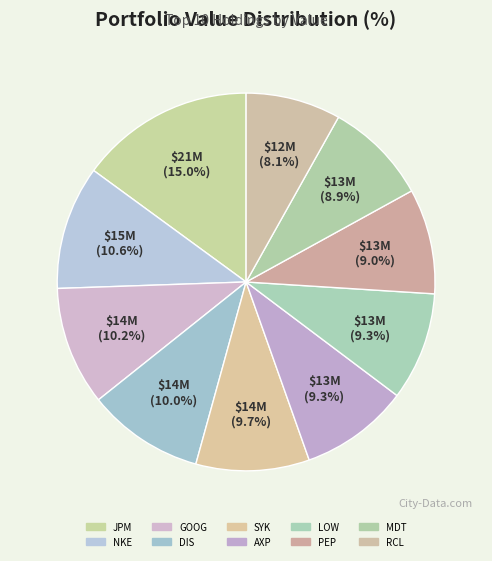

Which category has the biggest portion of the pie?

JPM